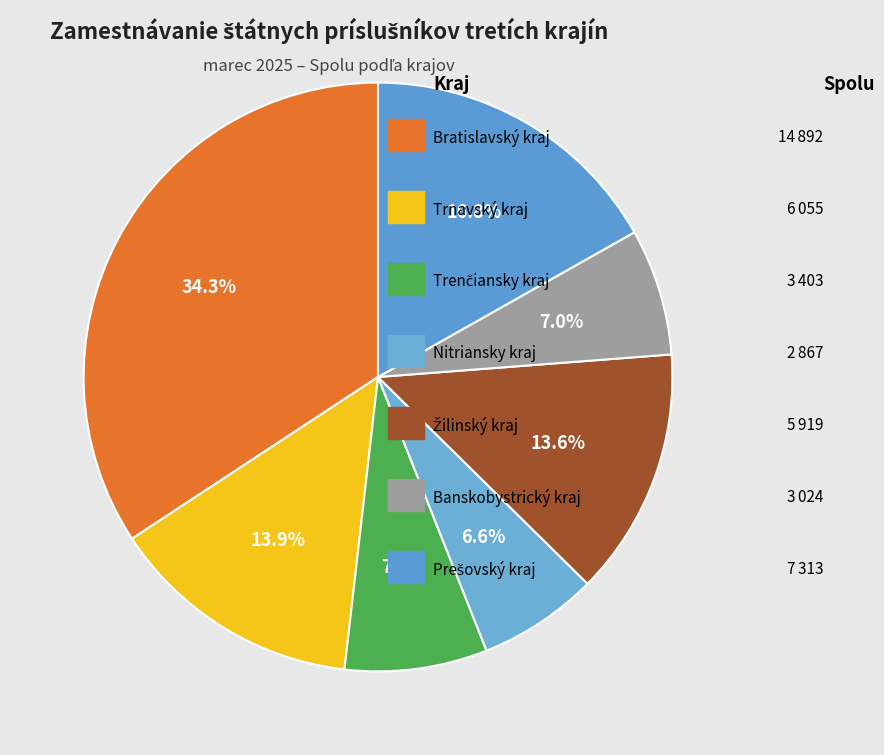

How many segments does this pie chart have?

7